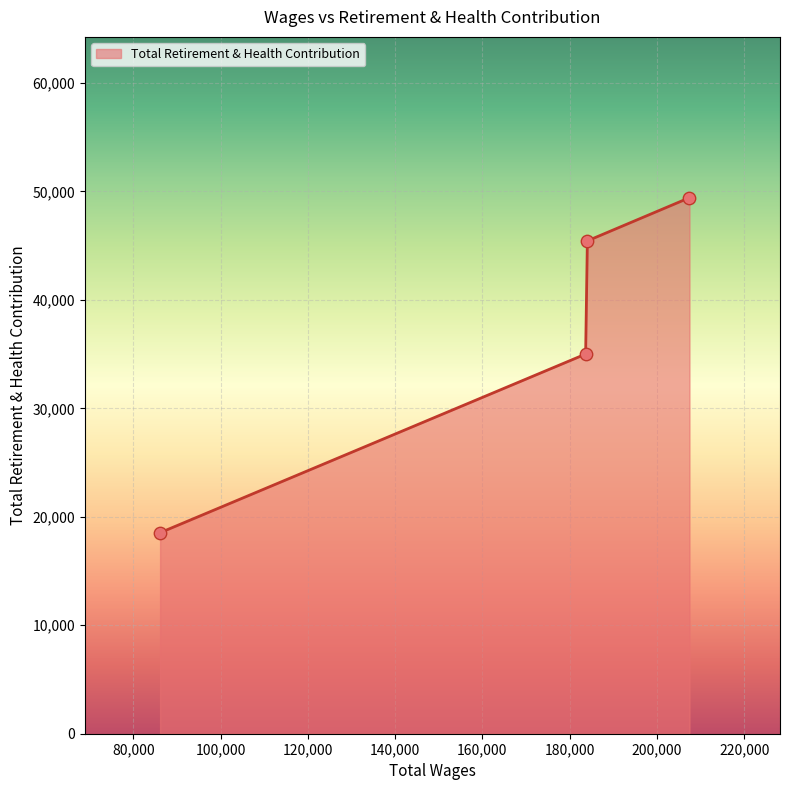

What is the average value?

37096